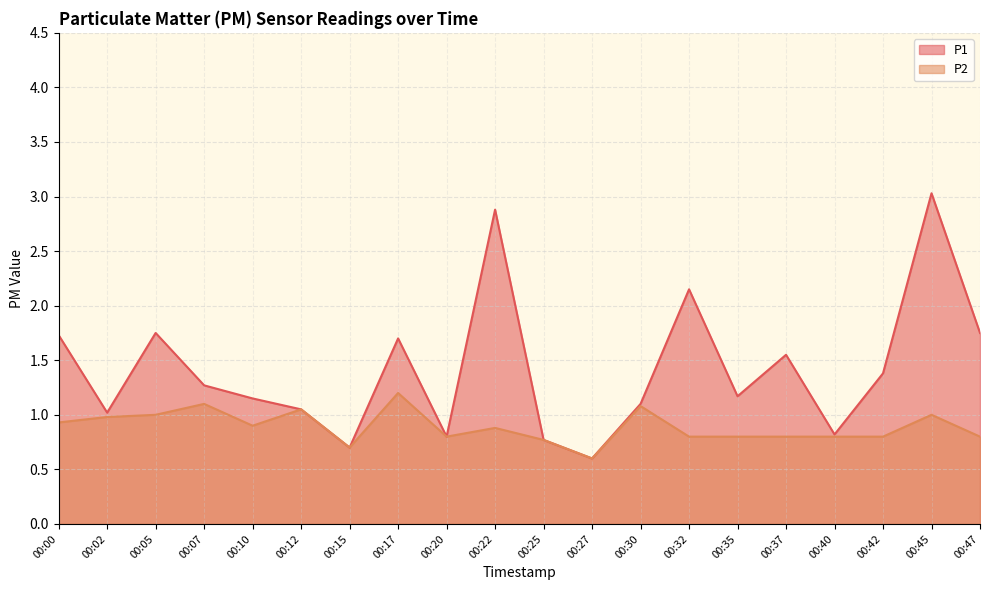

True or false: P1 has a value of 3.0 at 00:45.

True